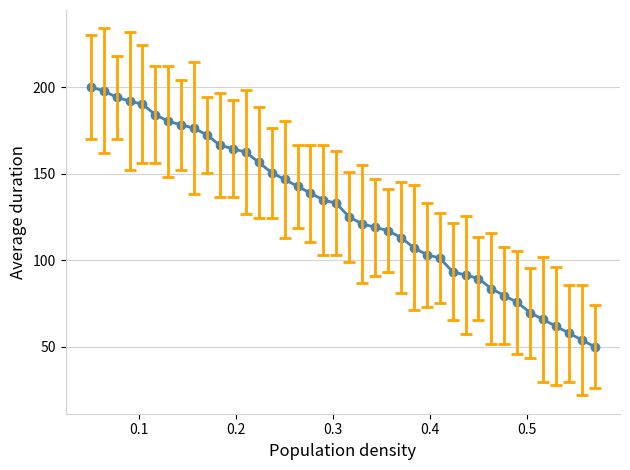

What is the value of the 33rd point from the left?

79.6